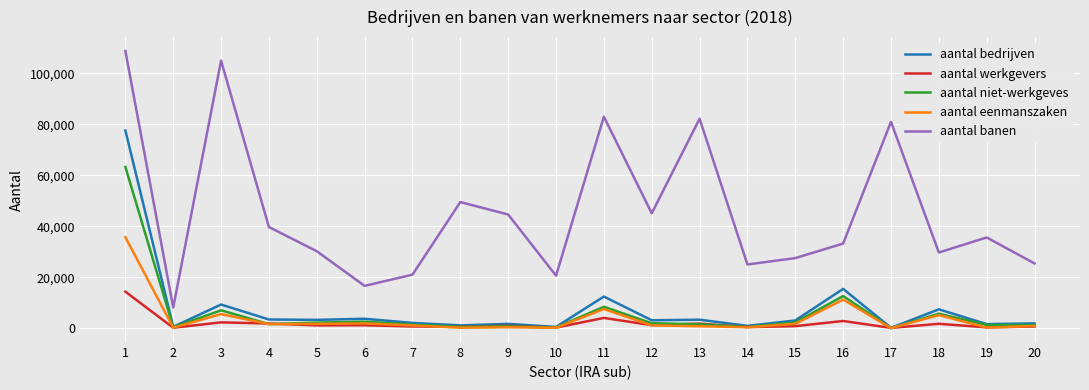

Between 5 and 17, which series saw the biggest shift?

aantal banen